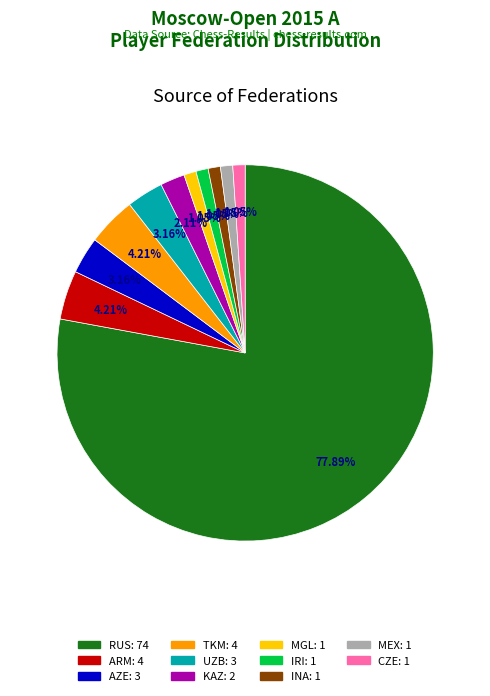

Combined, do TKM and INA account for over 50%?

No